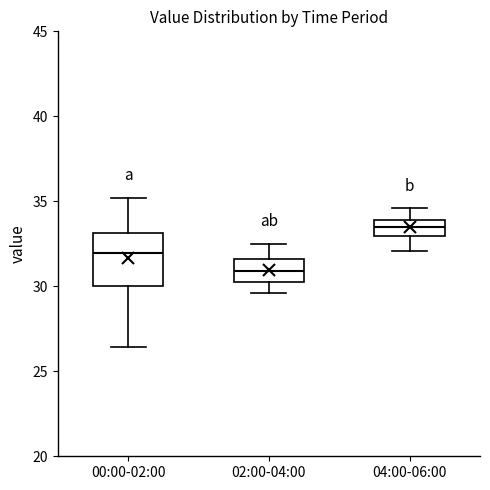

Reading left to right, transcribe this box plot: for each box, give where its median line is, the range the box spans, and where its two whiskers end, as read against the y-axis. The values are not printed on the chart, so give them approximately, as read against the axis.

00:00-02:00: median 32.0, box 30.0 to 33.0, whiskers 26.5 to 35.0
02:00-04:00: median 31.0, box 30.5 to 31.5, whiskers 29.5 to 32.5
04:00-06:00: median 33.5, box 33.0 to 34.0, whiskers 32.0 to 34.5